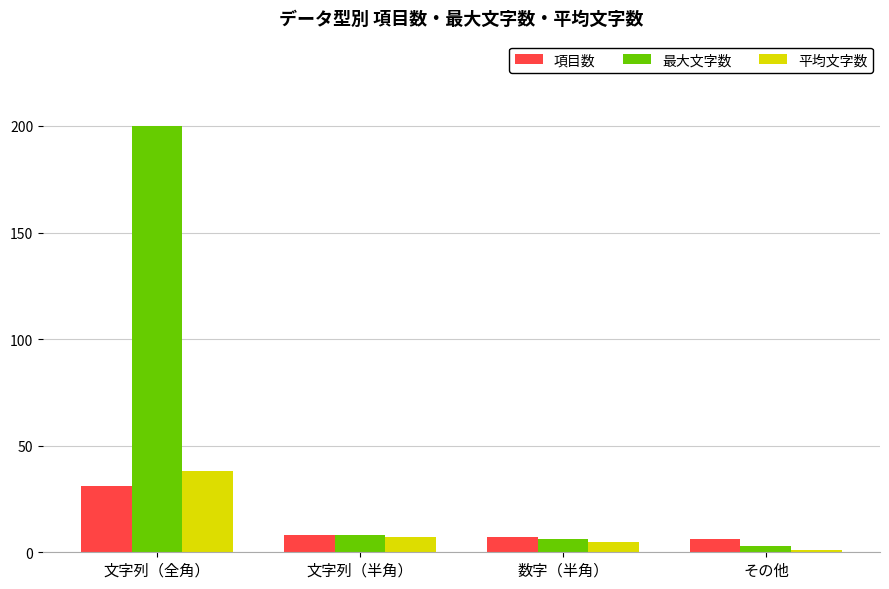

What are all the series names shown in the legend?

項目数, 最大文字数, 平均文字数